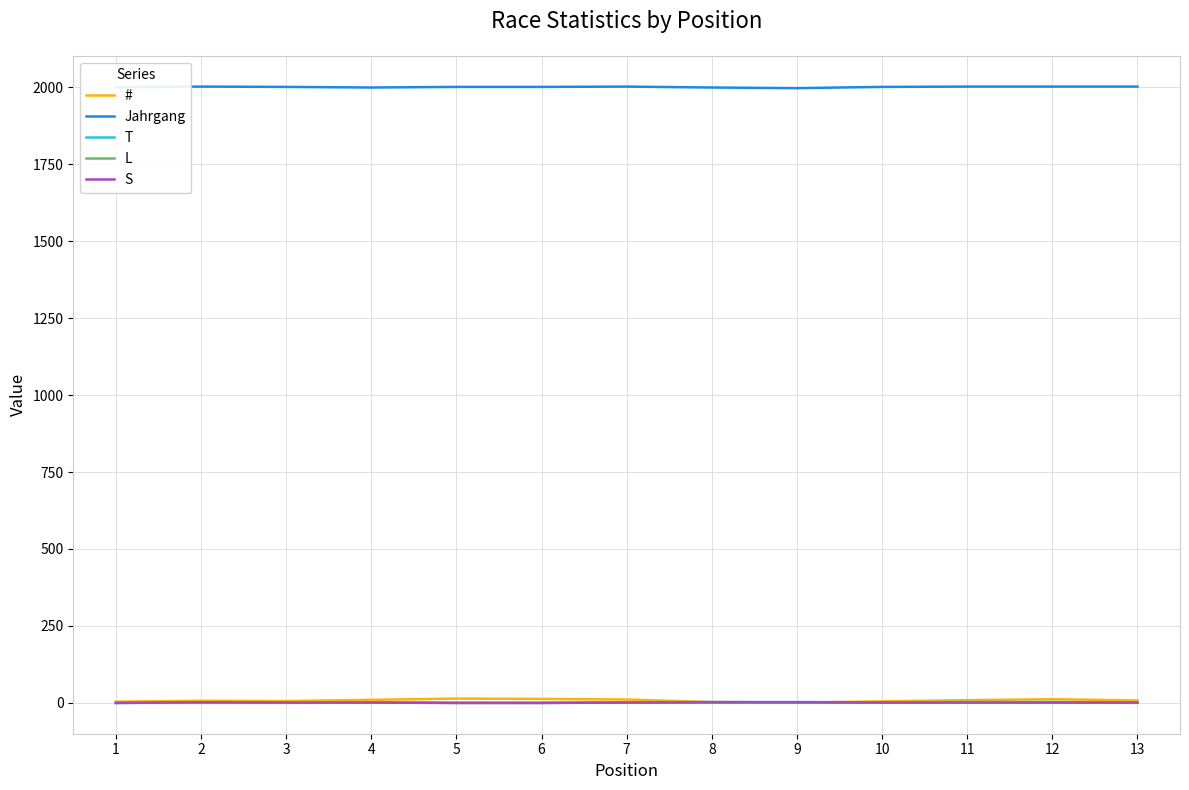

Which series has the largest range (max minus min)?

#